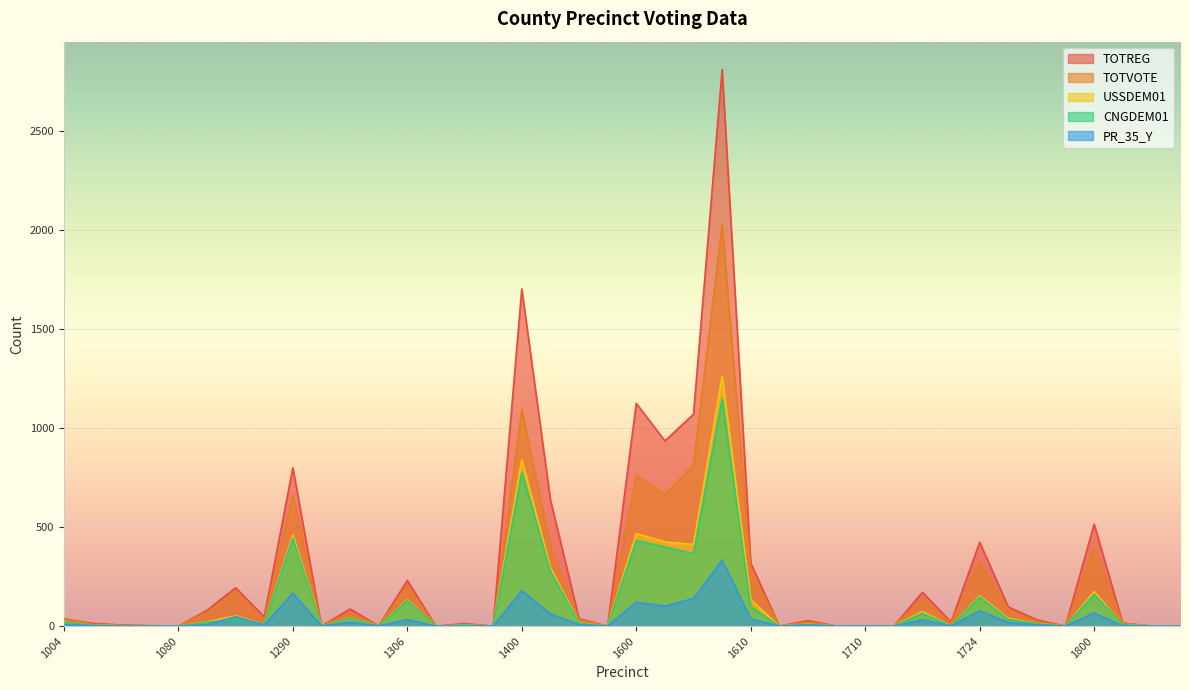

What is the maximum value for TOTVOTE?

2029